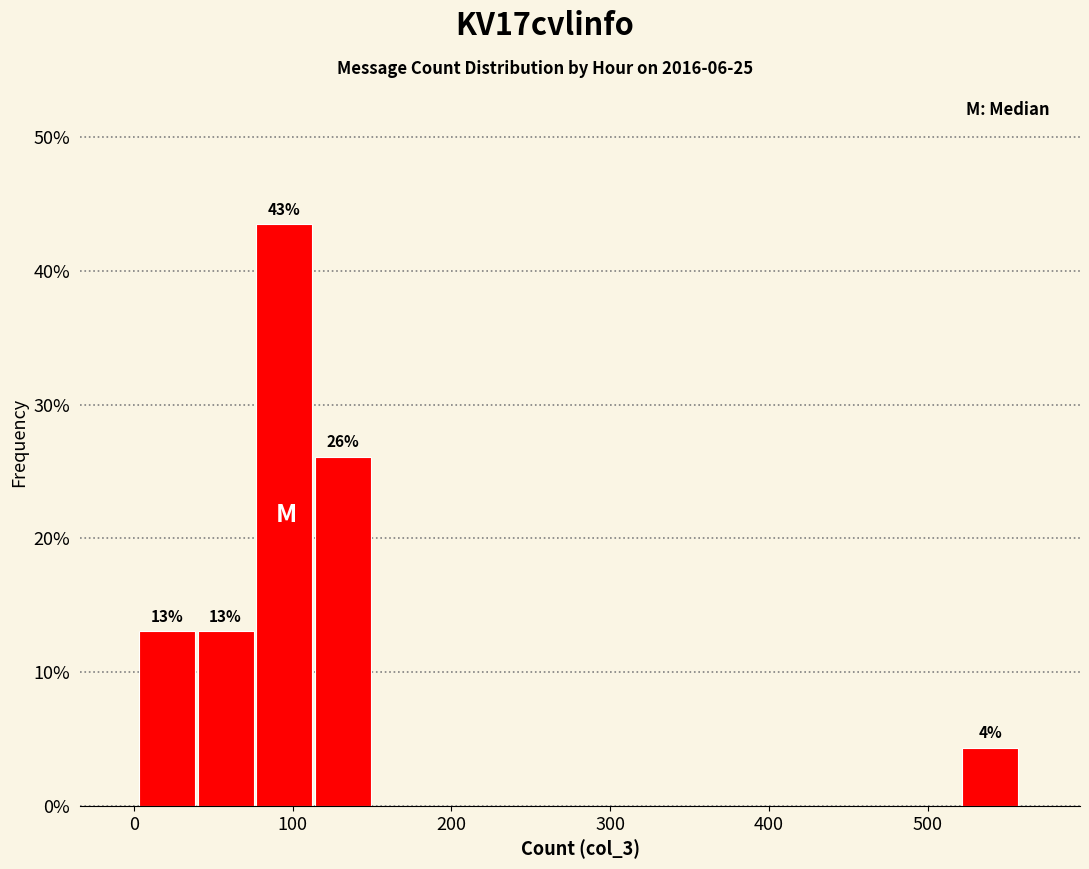

Read against the x-axis, roughly where is the centre of the tallest bar?

90